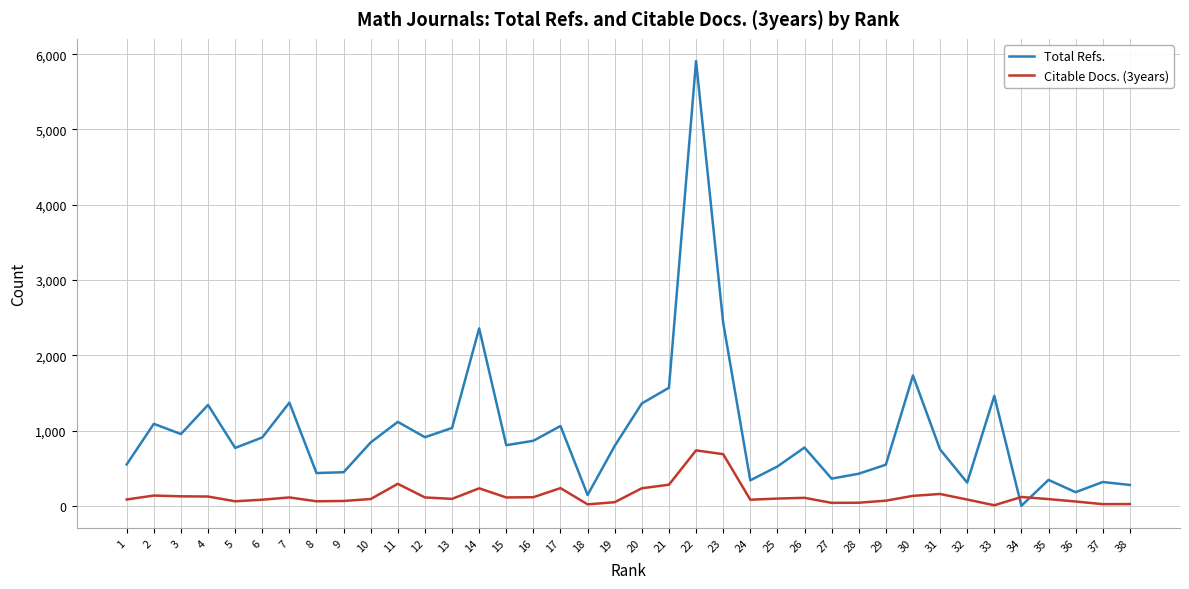

Between 21 and 24, which series saw the biggest shift?

Total Refs.